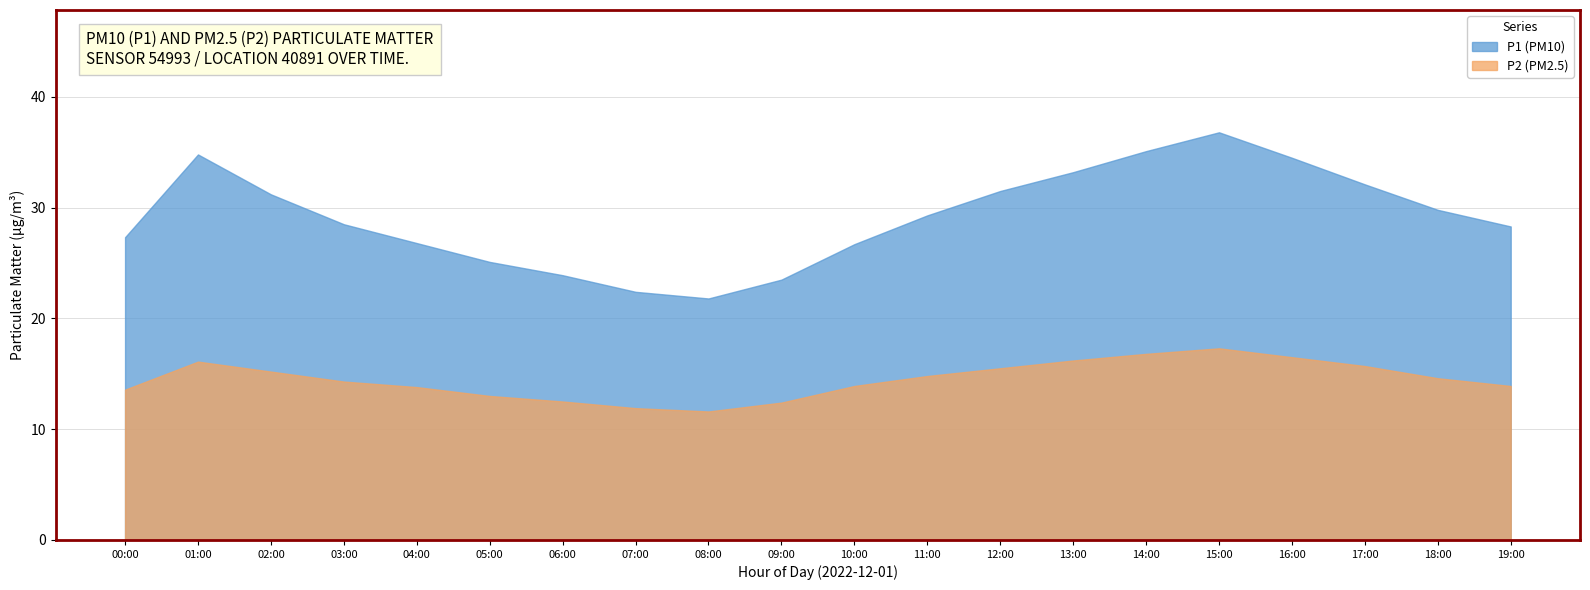

What is the difference between the highest and lowest values at 11:00?

14.5